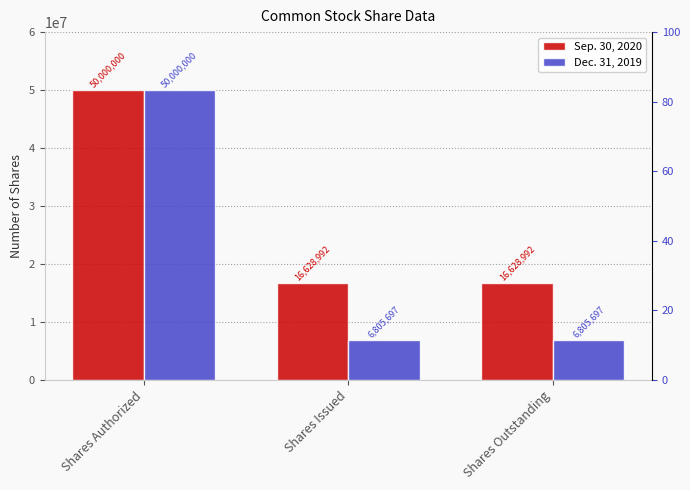

What is the total value across all series at Shares Issued?

23434689